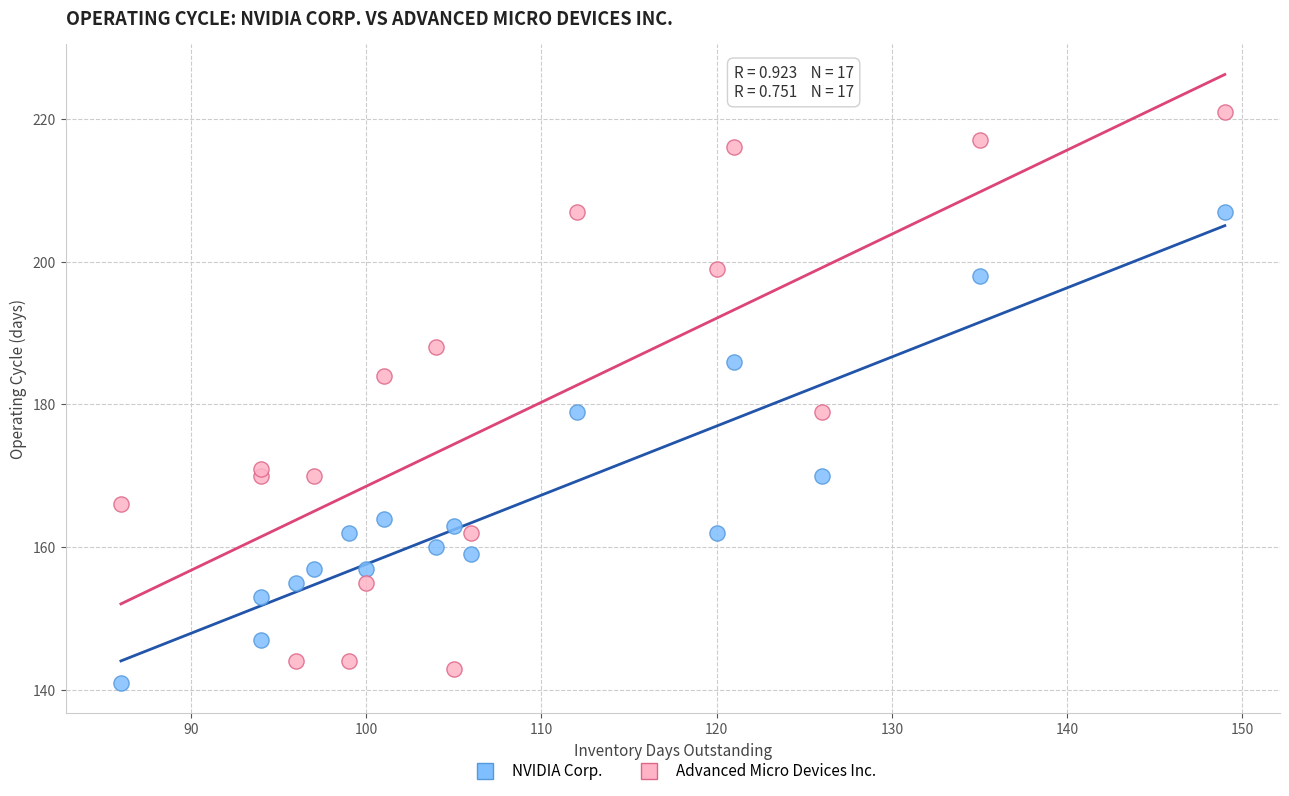

What is the X range (max minus min) for the scatter plot?

63